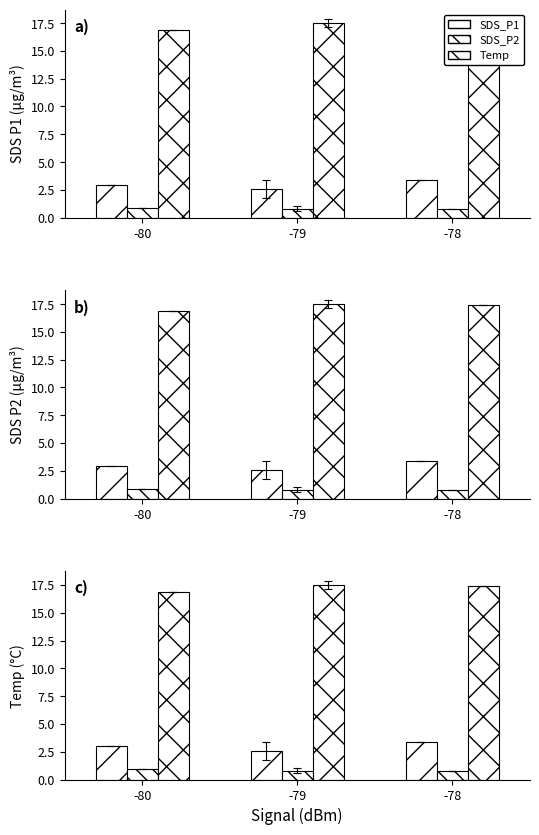

Does the chart contain any negative values?

No